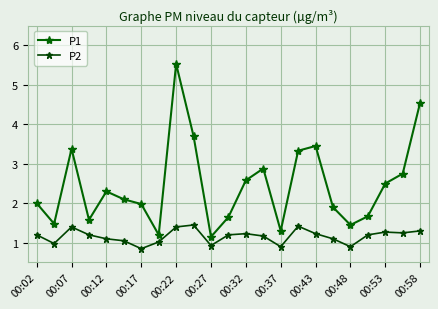

True or false: P2 and P1 cross at least once.

False